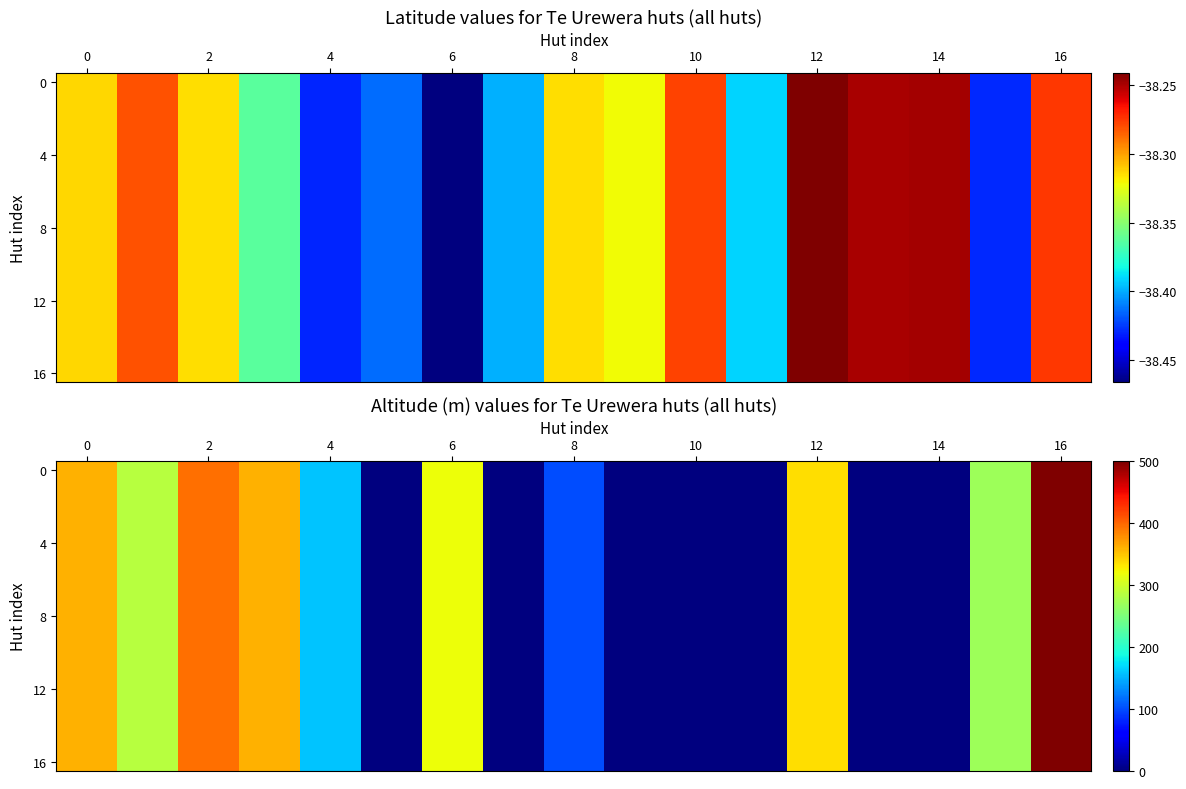

Count the number of categories in the chart.

17